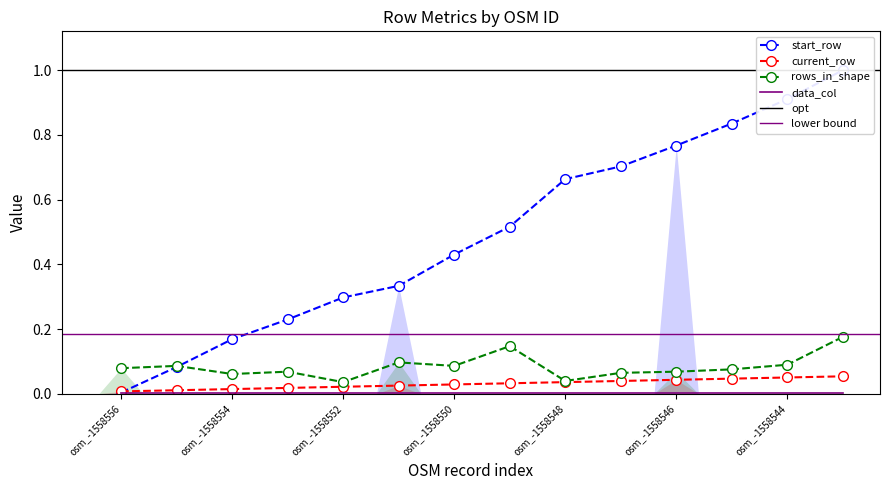

True or false: current_row and start_row cross at least once.

True